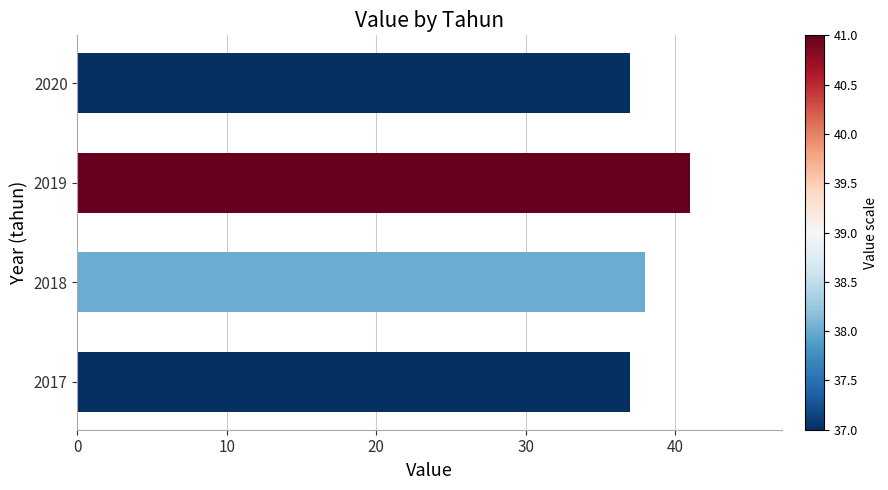

The chart shows a value of 63 at 2019. True or false?

False